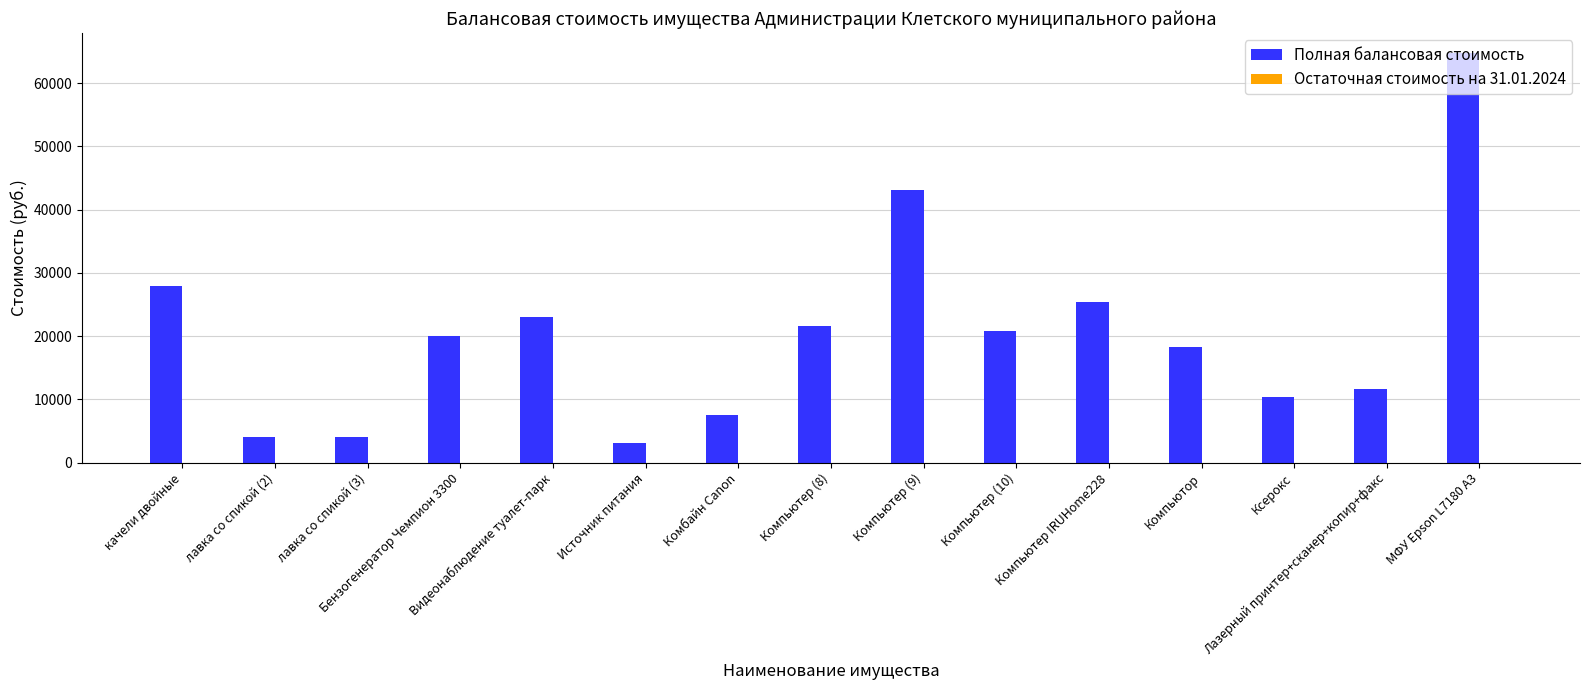

What is the value of the 4th bar from the left?

20000.0